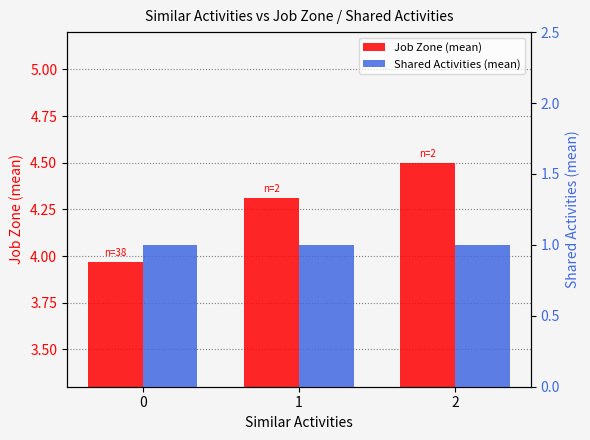

True or false: Shared Activities (mean) has a value of 1.0 at 1.

True